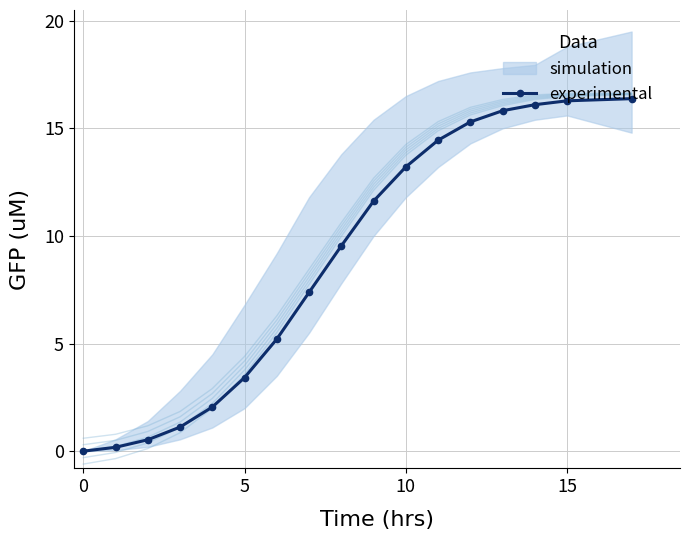

What is the difference between the maximum and minimum values?

16.4